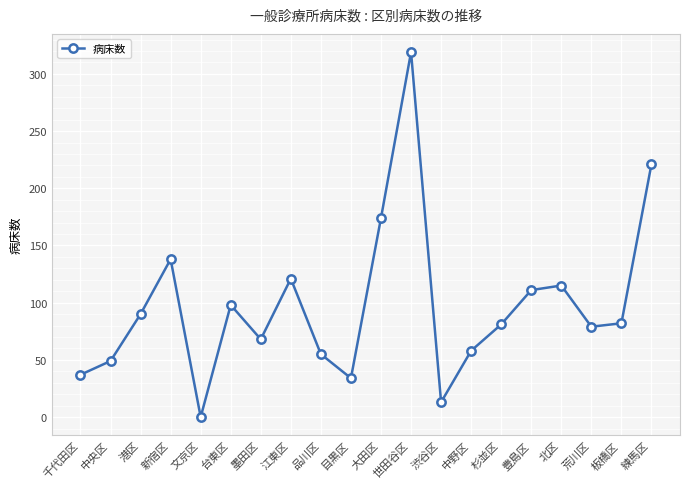

What is the sum of all values?

1943